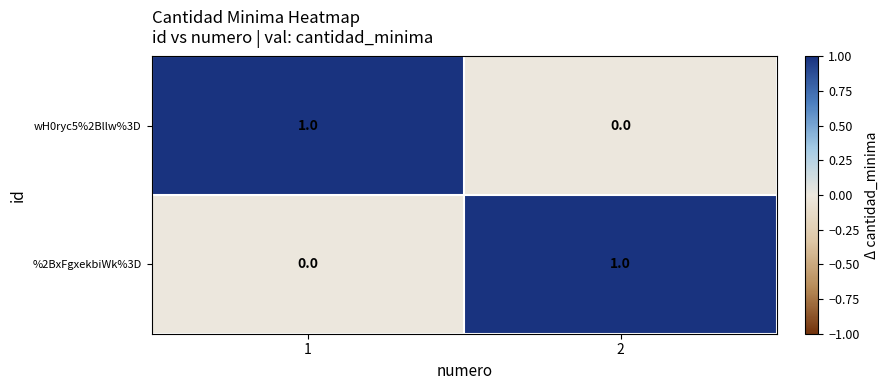

At 2, list the series in order from smallest to largest.

wH0ryc5%2Bllw%3D, %2BxFgxekbiWk%3D